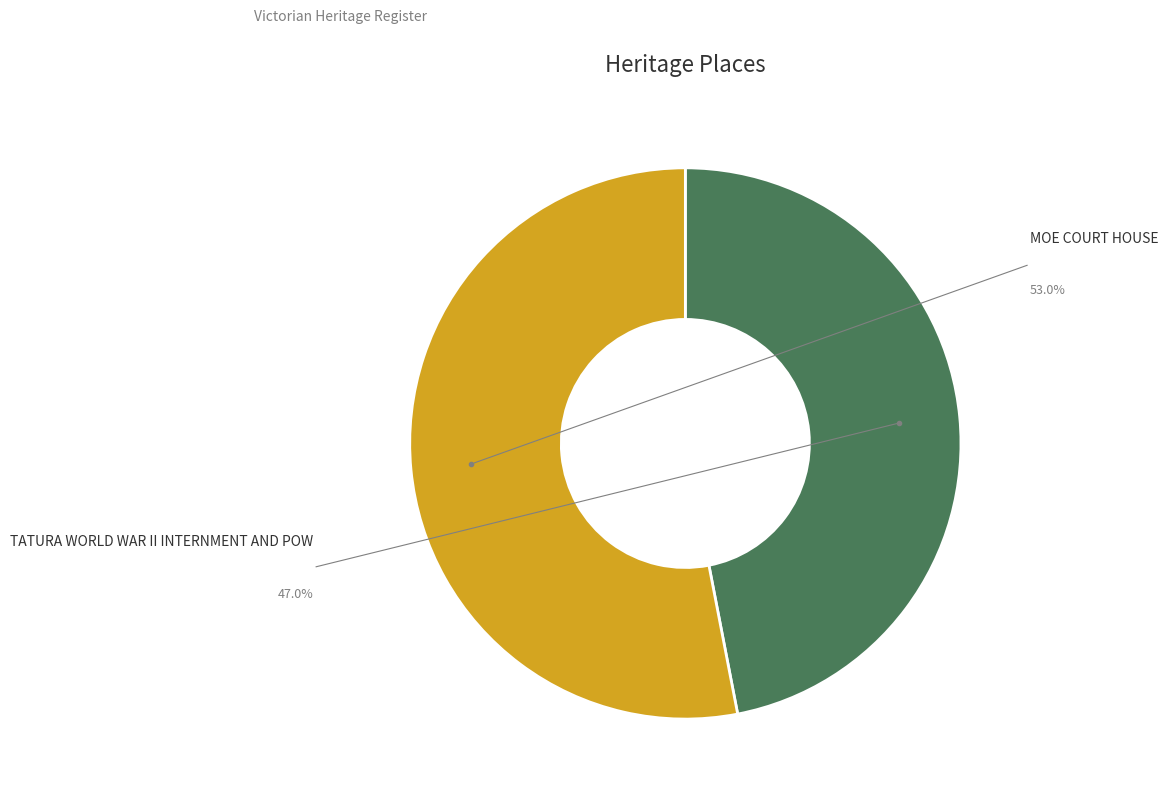

Does any single category account for the majority?

Yes